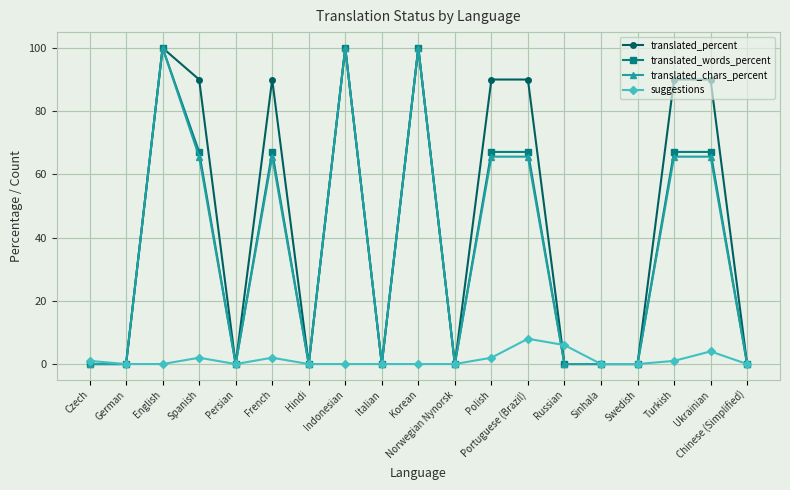

Count the number of data series in this chart.

4